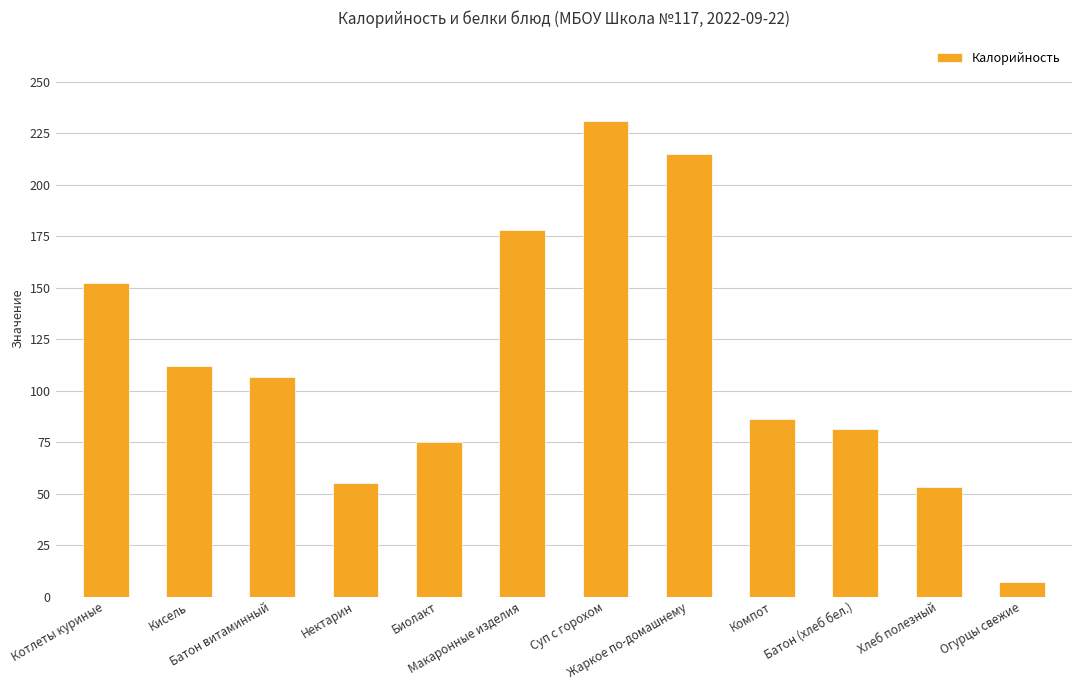

What is the label of the 8th bar from the right?

Биолакт